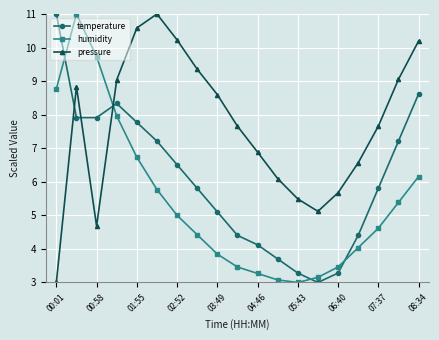

Which series ends up on top after the final intersection of pressure and temperature?

pressure